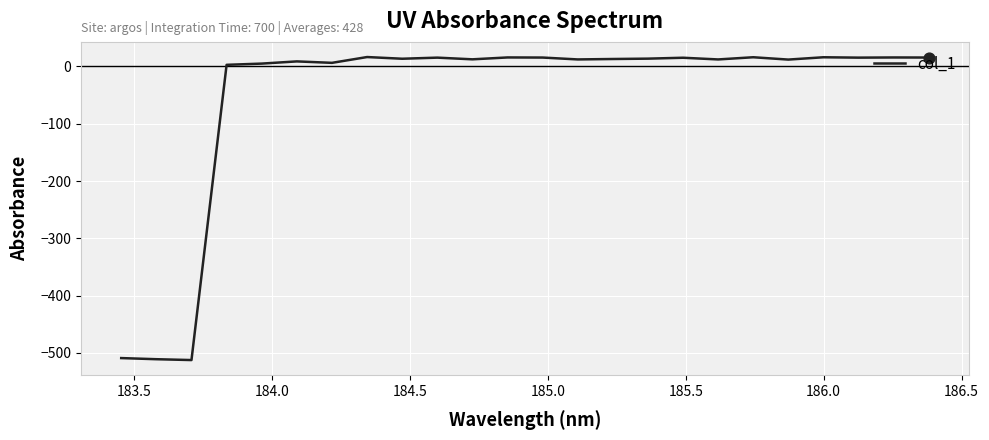

What is the maximum value shown in the chart?

16.4